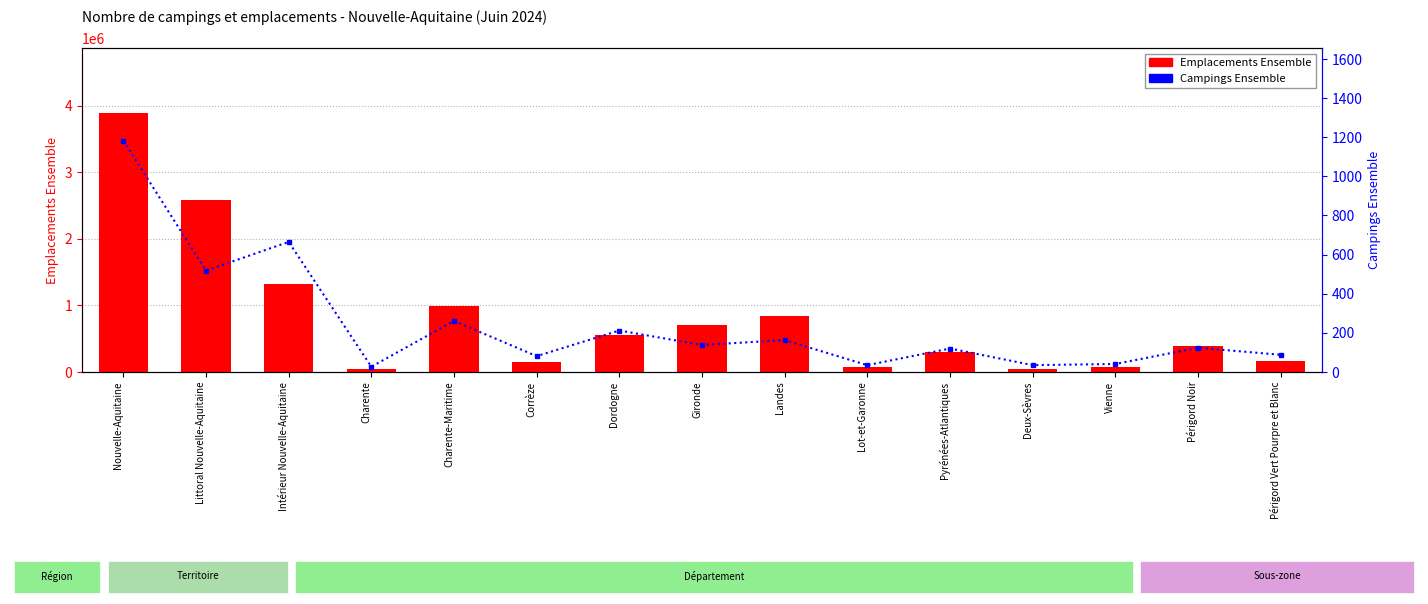

Which series changed the most between Nouvelle-Aquitaine and Dordogne?

Emplacements Ensemble